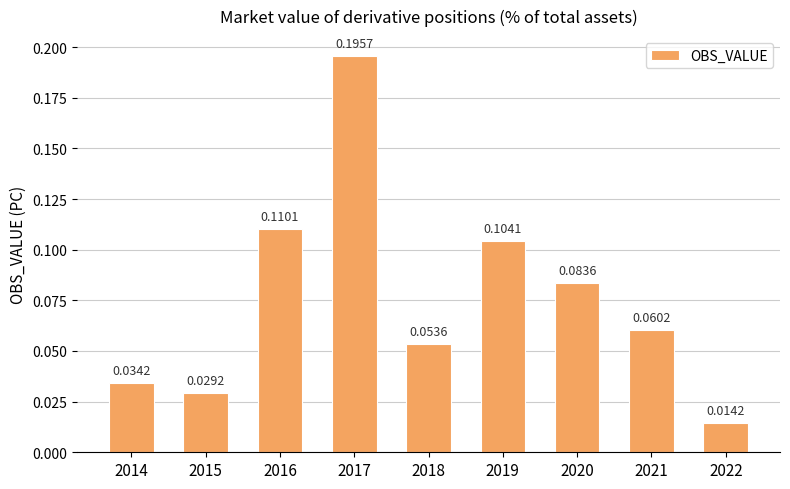

Does the chart contain any negative values?

No